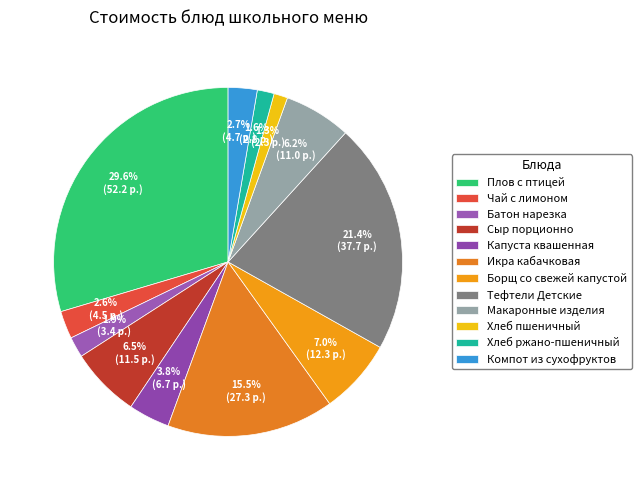

The Плов с птицей slice represents 44% of the pie. True or false?

False